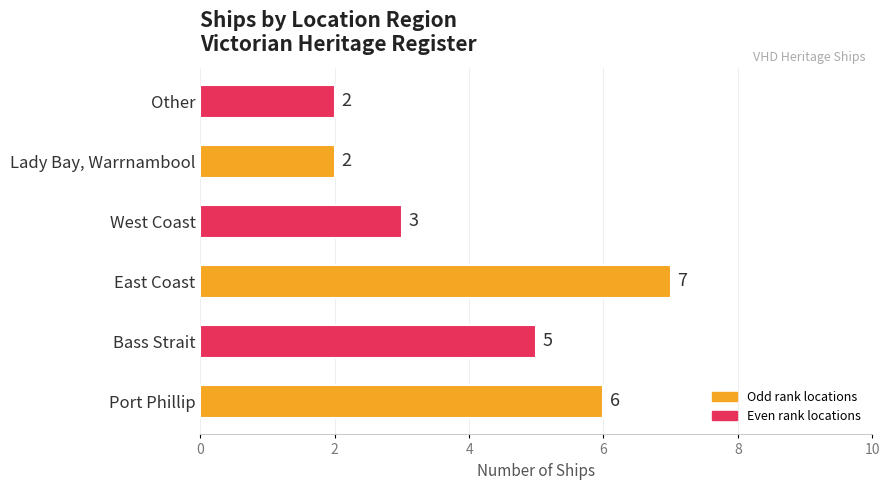

What is the difference between the maximum and minimum values?

5